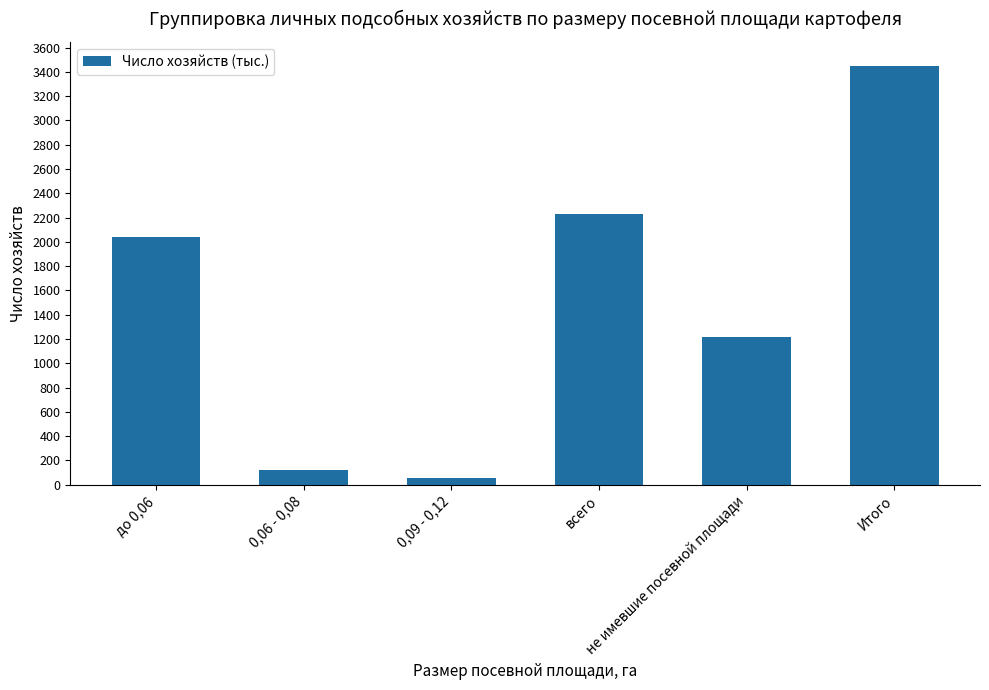

At which category does the chart reach its peak across all series?

Итого